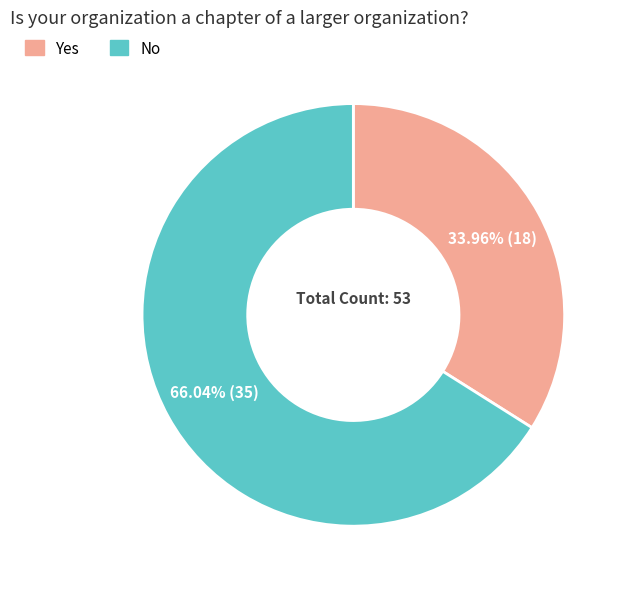

How many segments does this pie chart have?

2